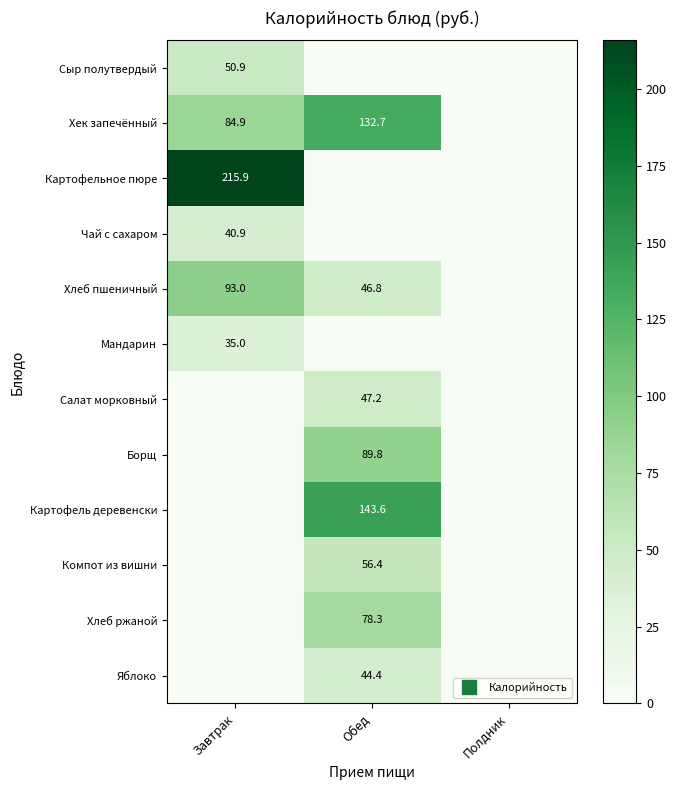

At how many categories does at least one series exceed 123?

2